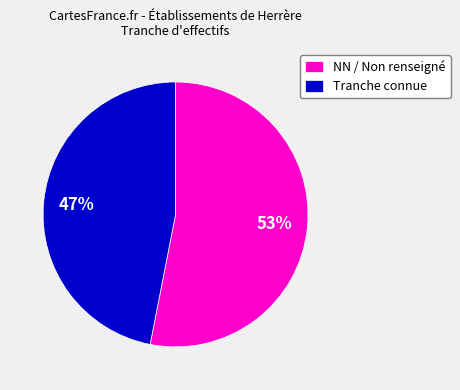

What percentage is the Tranche connue slice, to the nearest percent?

47%